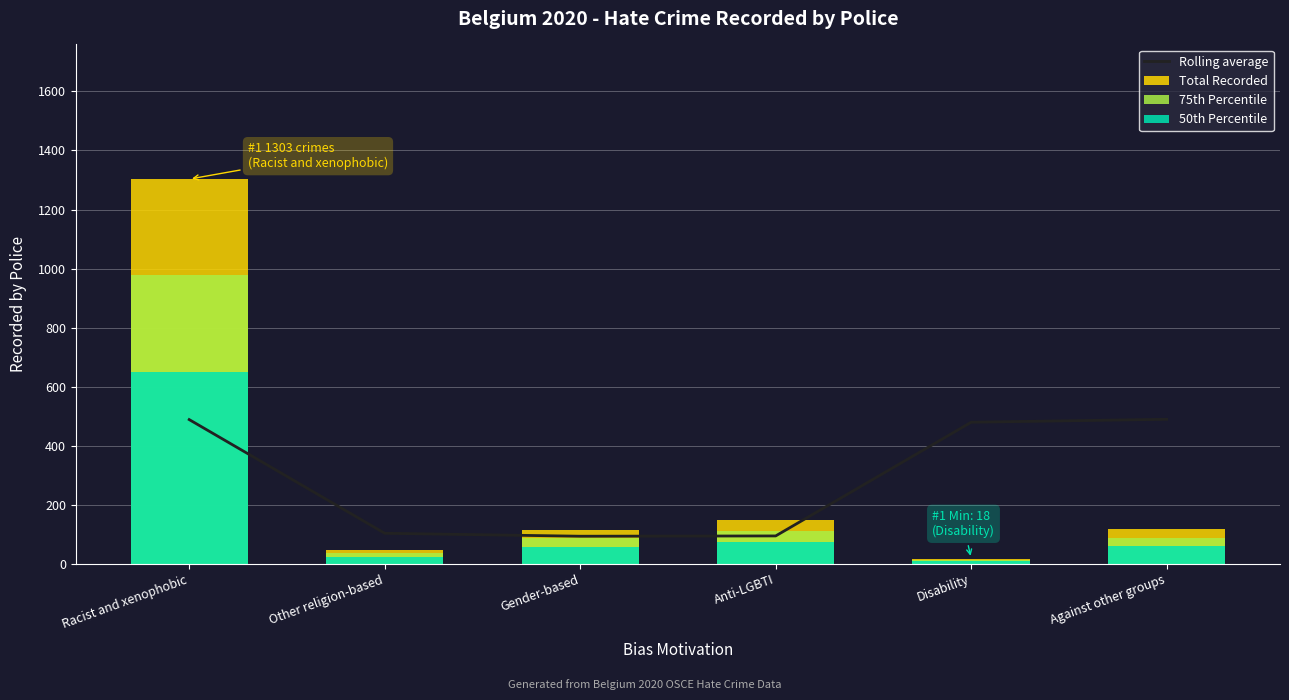

What is the difference between the maximum and minimum values in the Rolling average series?

396.0